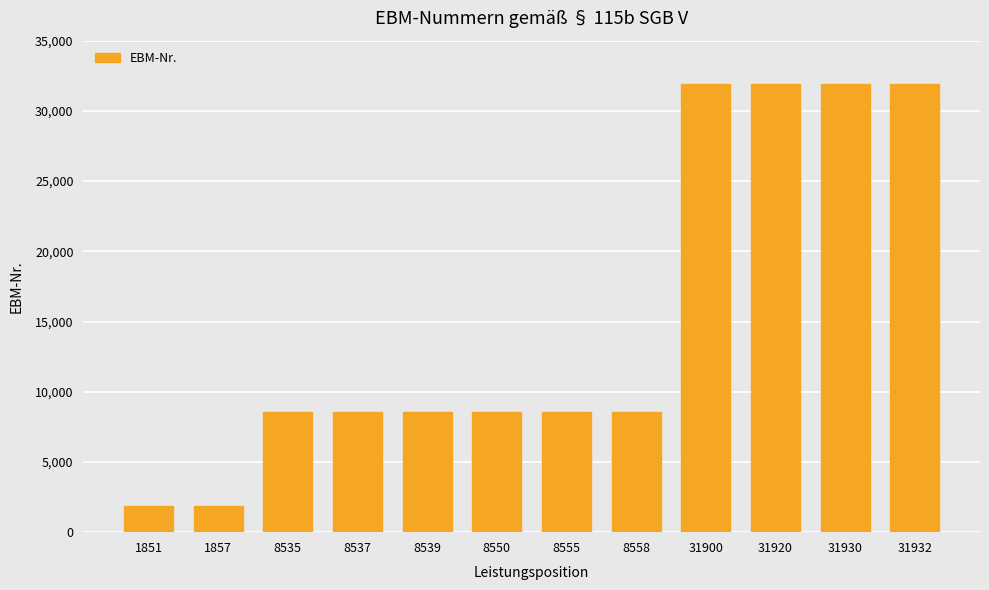

The chart shows a value of 14053 at 8555. True or false?

False